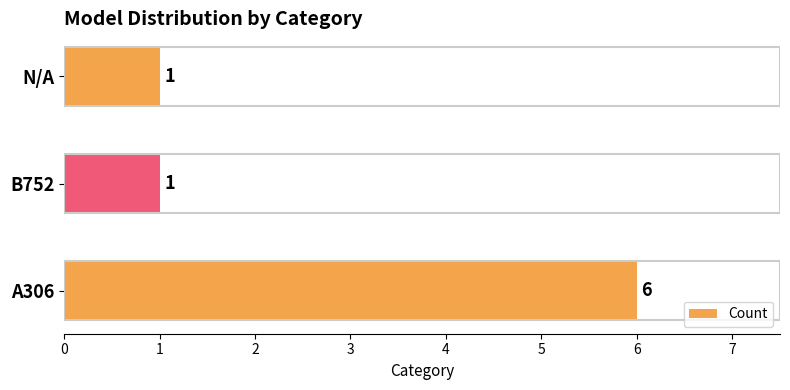

Reading top to bottom, what are all the values shown in this chart?

N/A=1	B752=1	A306=6